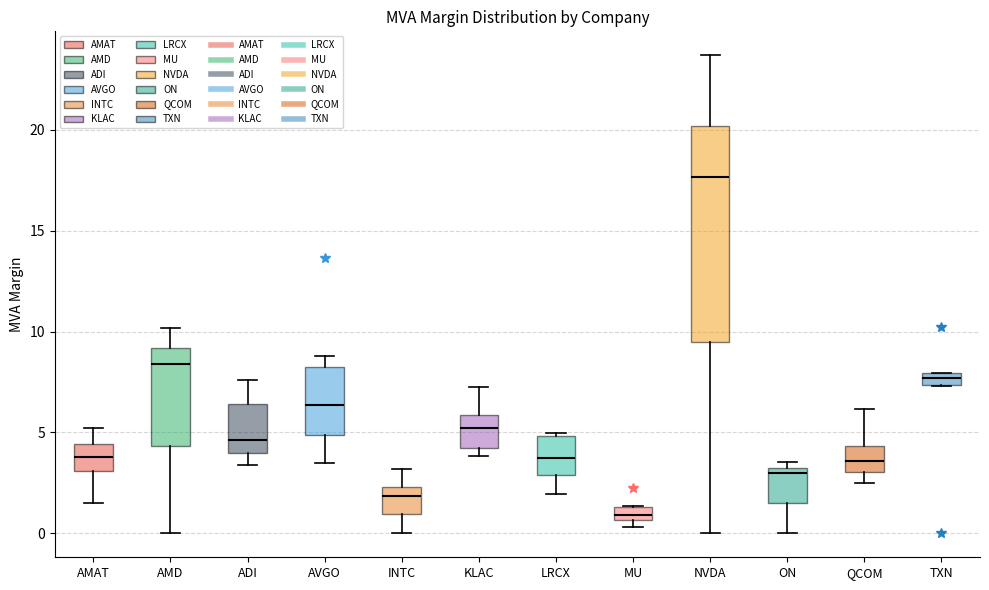

Which box's median line is the lowest?

MU